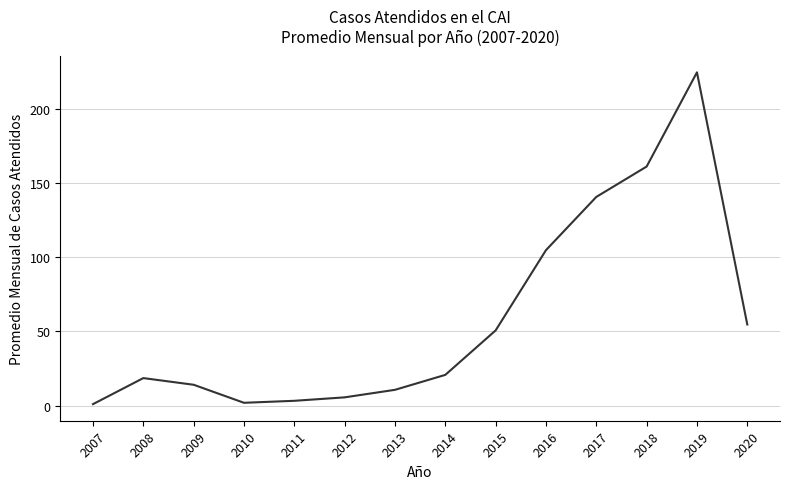

What is the change in value from 2008 to 2012?

-13.0